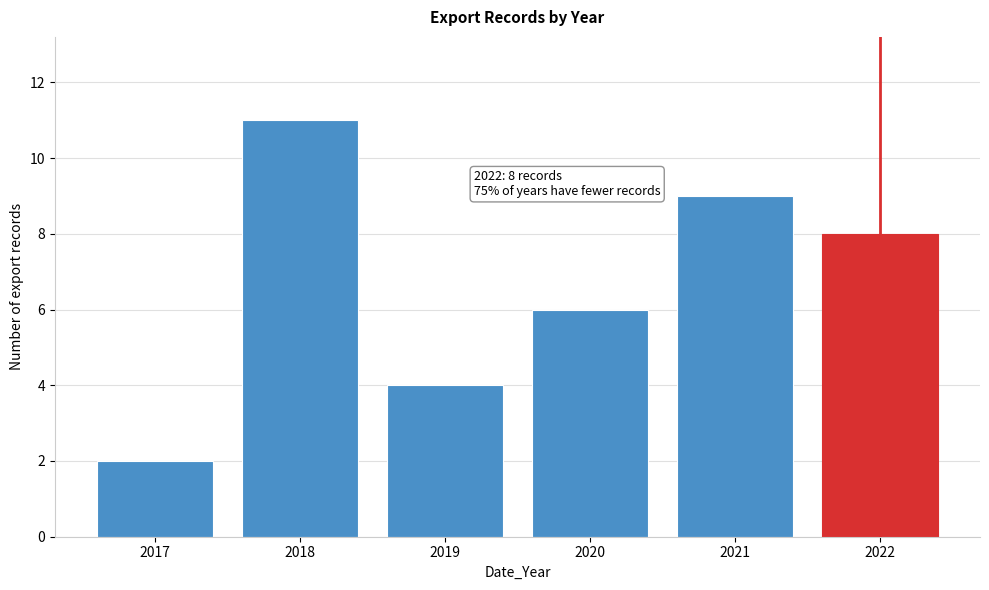

Reading left to right, what are all the values shown in this chart?

2017=2	2018=11	2019=4	2020=6	2021=9	2022=8